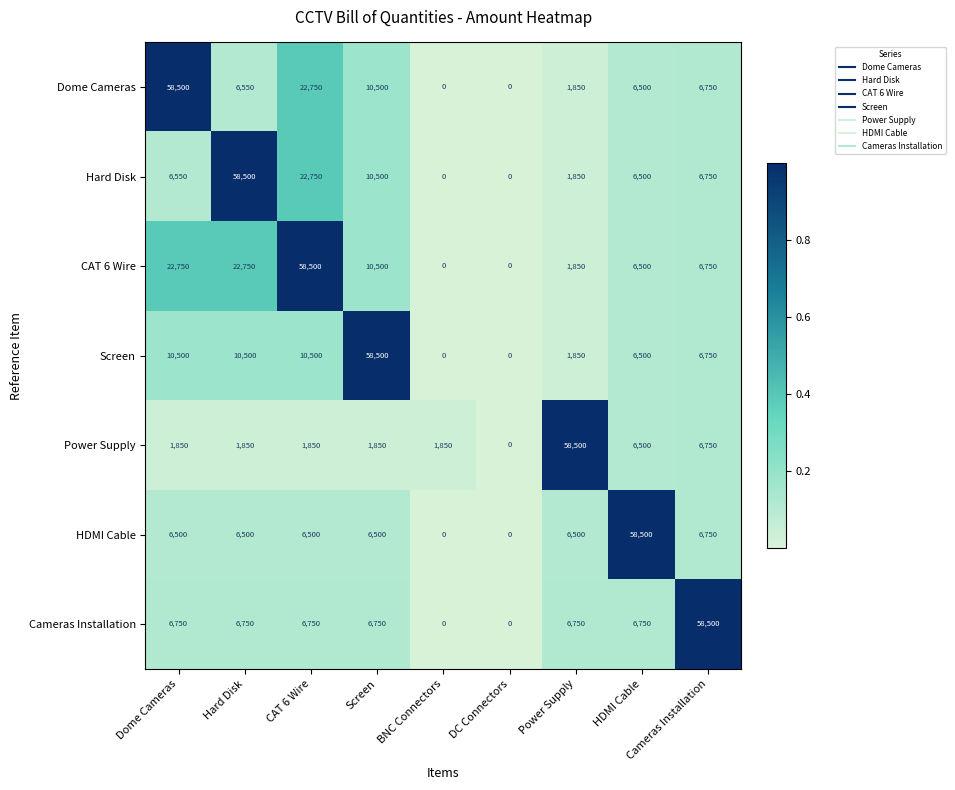

What is the approximate value of Cameras Installation at Screen?

6750